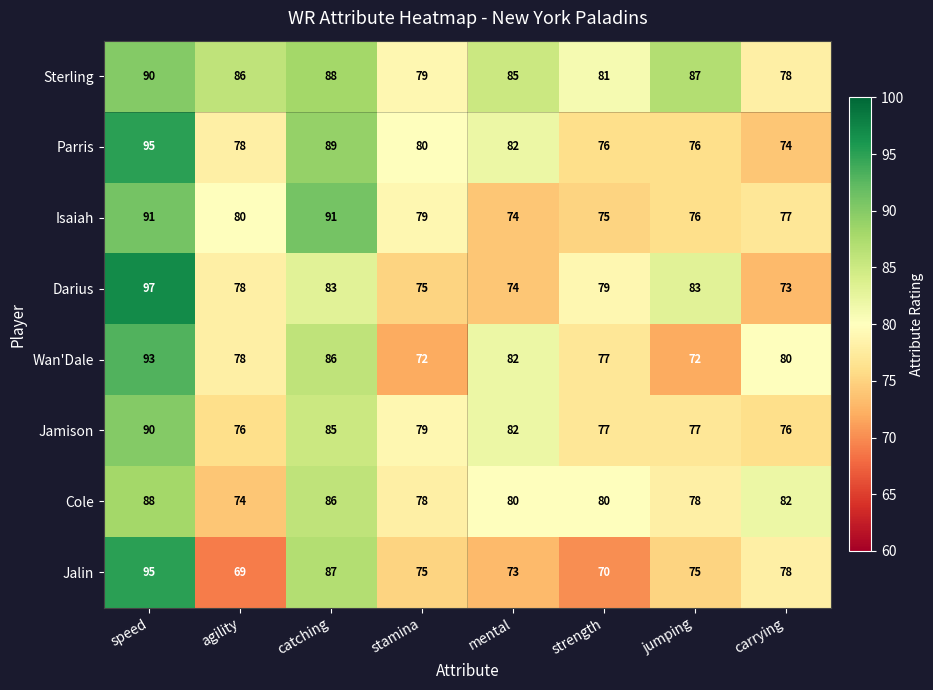

True or false: Jamison has a value of 90 at speed.

True